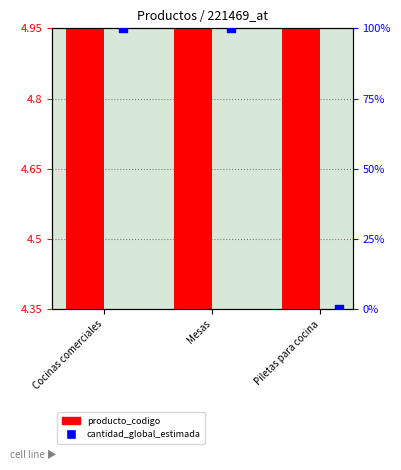

Which series reaches the maximum Y coordinate?

cantidad_global_estimada